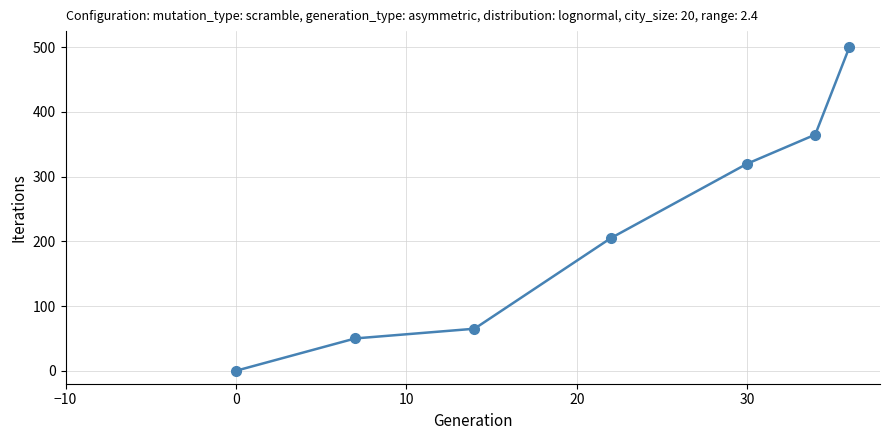

What is the difference between the maximum and second lowest values?

450